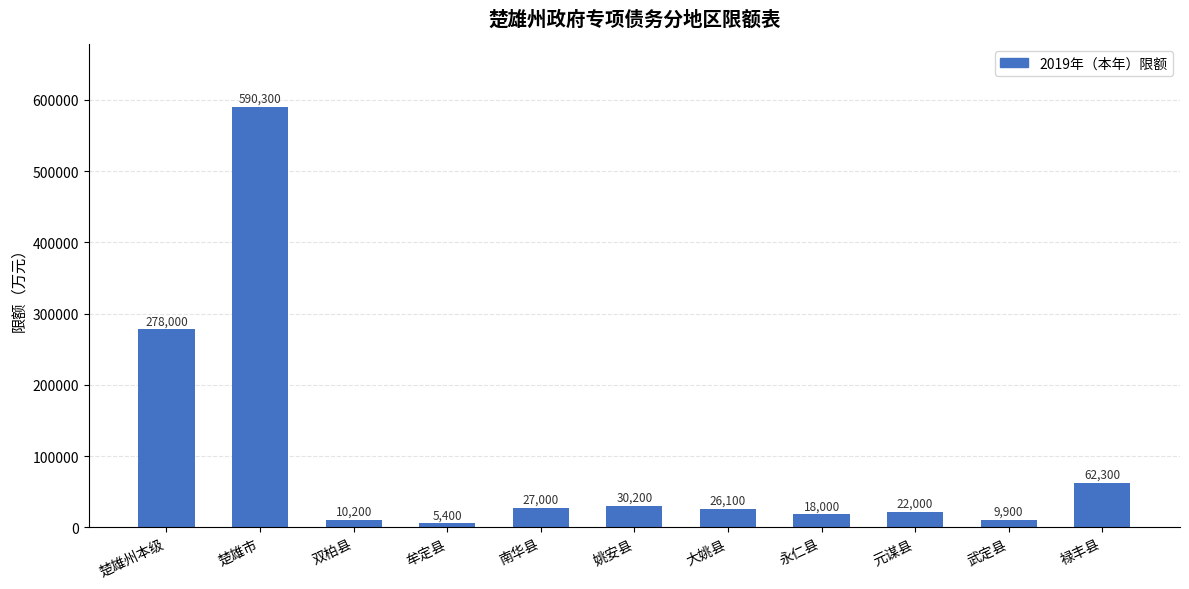

What is the sum of all values?

1079400